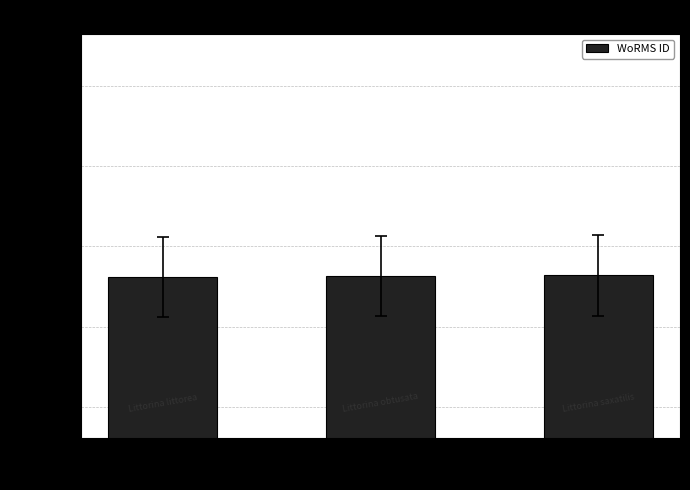

What is the value of the 1st bar from the left?

140262